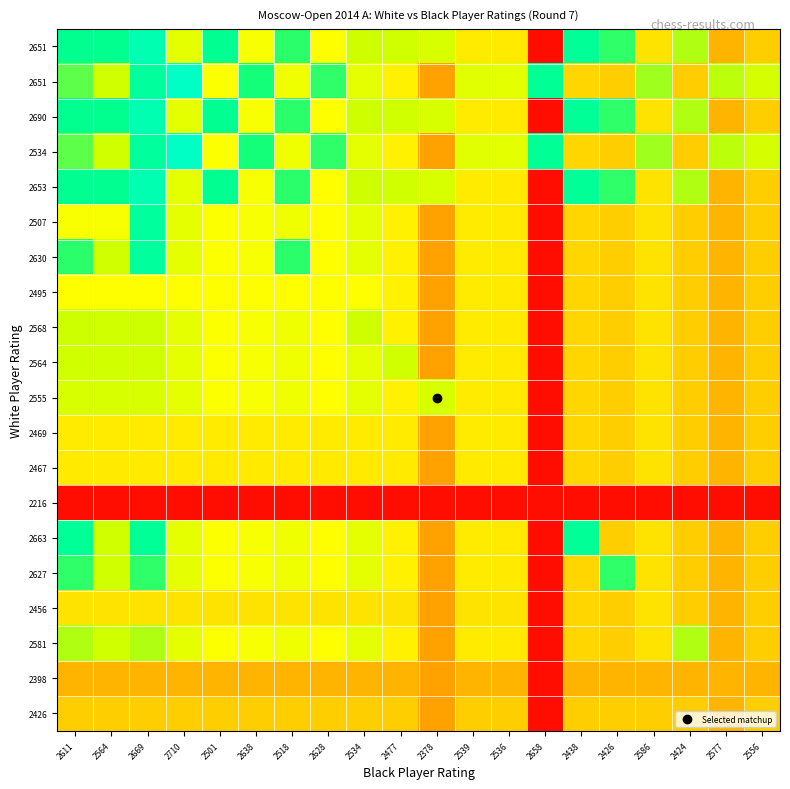

At how many categories does at least one series exceed 2616?

11